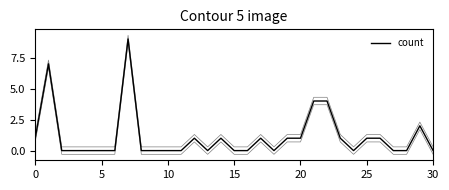

True or false: the data shows 2 at 20.

False